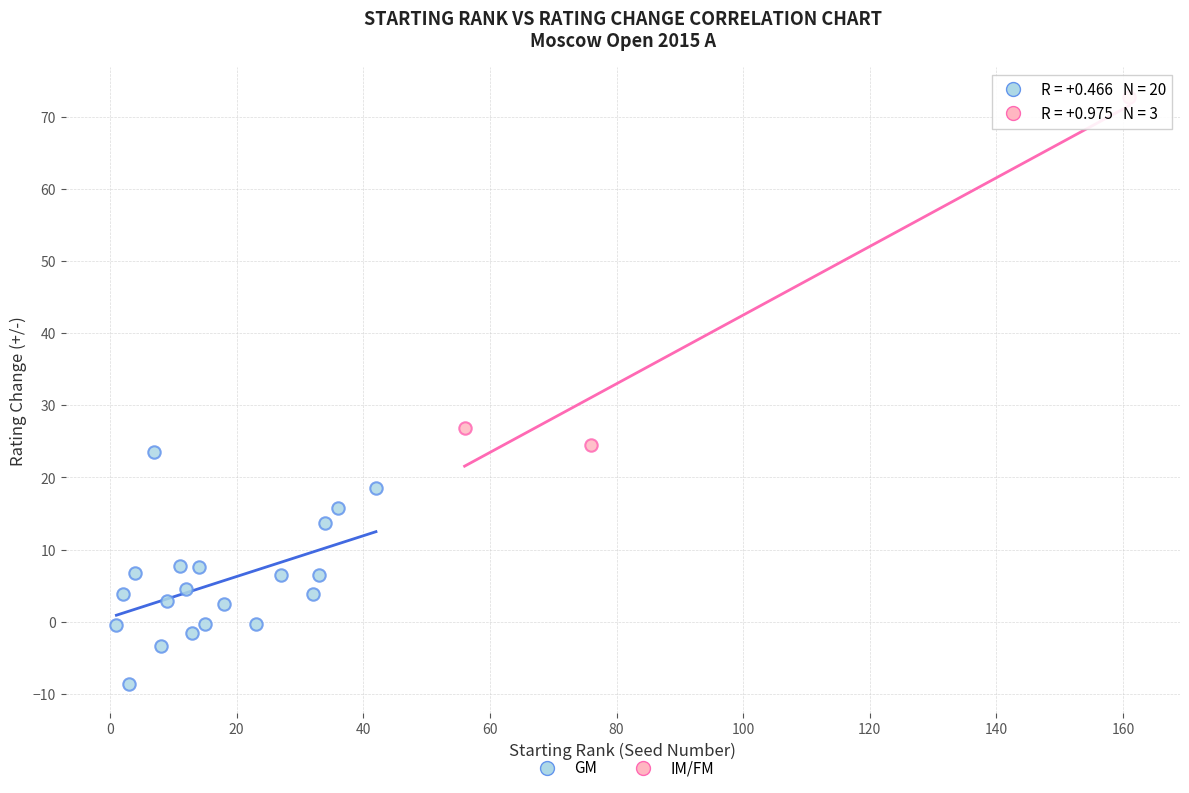

Which series has the largest Y range (max minus min)?

IM/FM